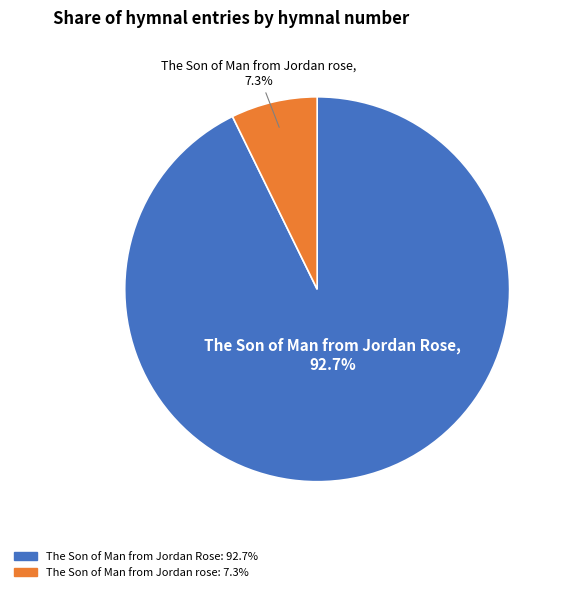

Rank the categories by value from lowest to highest.

The Son of Man from Jordan rose, The Son of Man from Jordan Rose